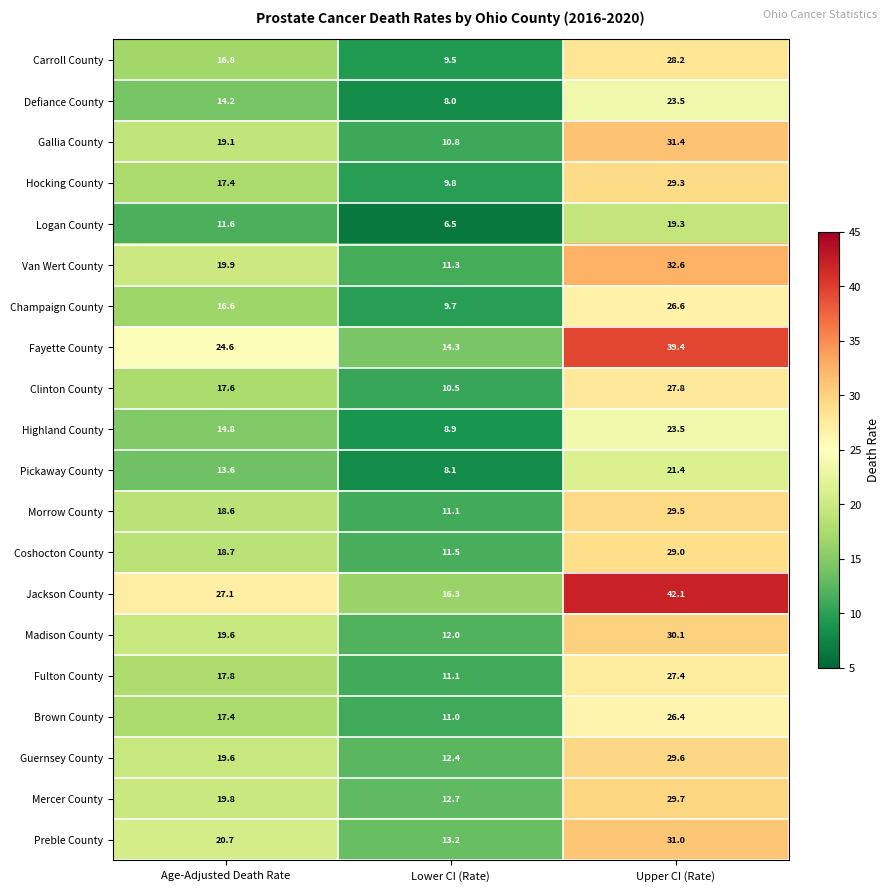

What is the sum of the Guernsey County values at Age-Adjusted Death Rate and Lower CI (Rate)?

32.0